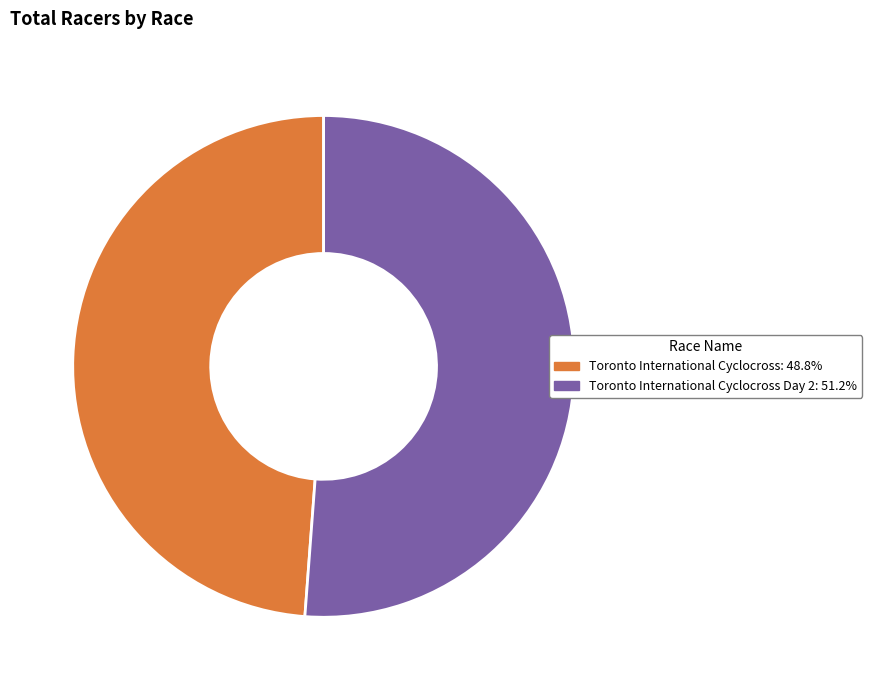

Is there a majority slice in this chart?

Yes